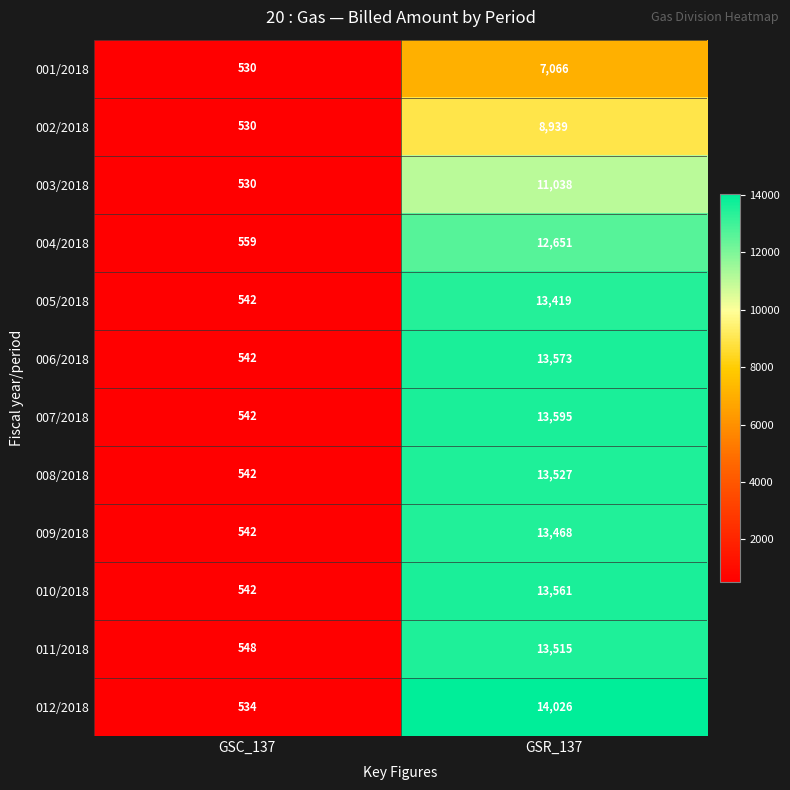

What is the spread (max minus min) of values at GSC_137?

29